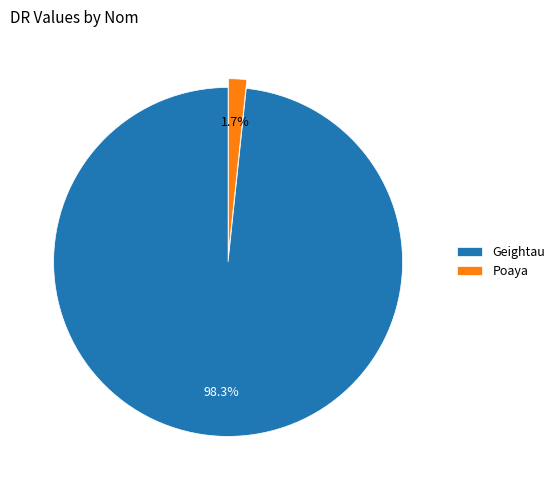

True or false: Poaya accounts for 13% of the total.

False